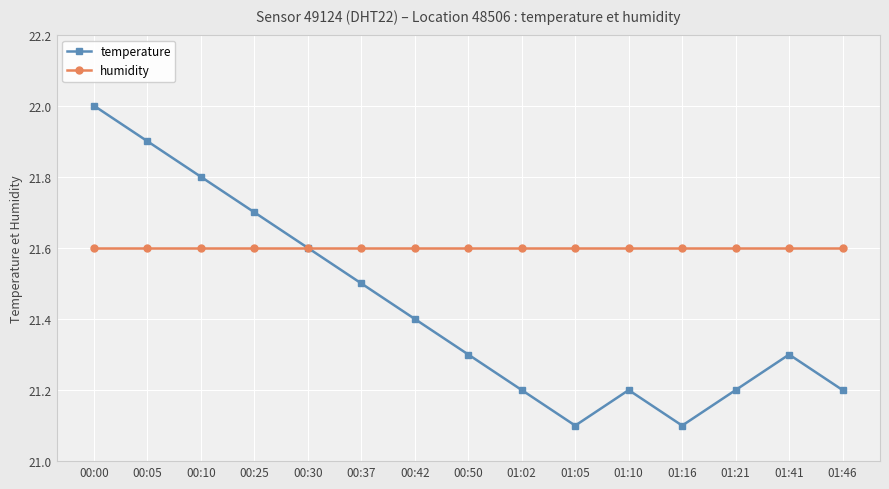

Which series changed the most between 00:10 and 01:02?

temperature